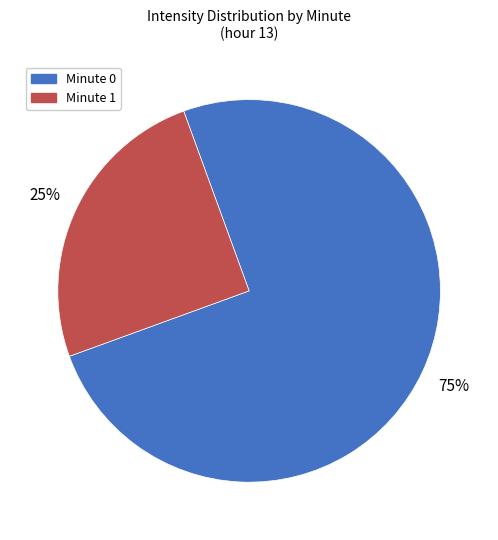

Do Minute 1 and Minute 0 together represent more than half of the pie?

Yes